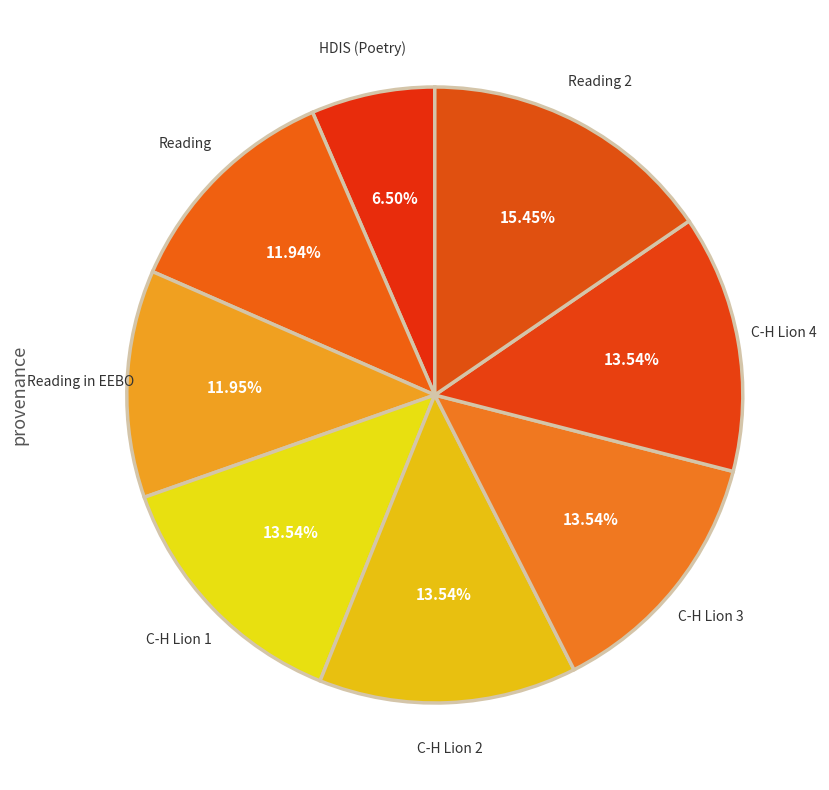

How many slices are in this pie chart?

8